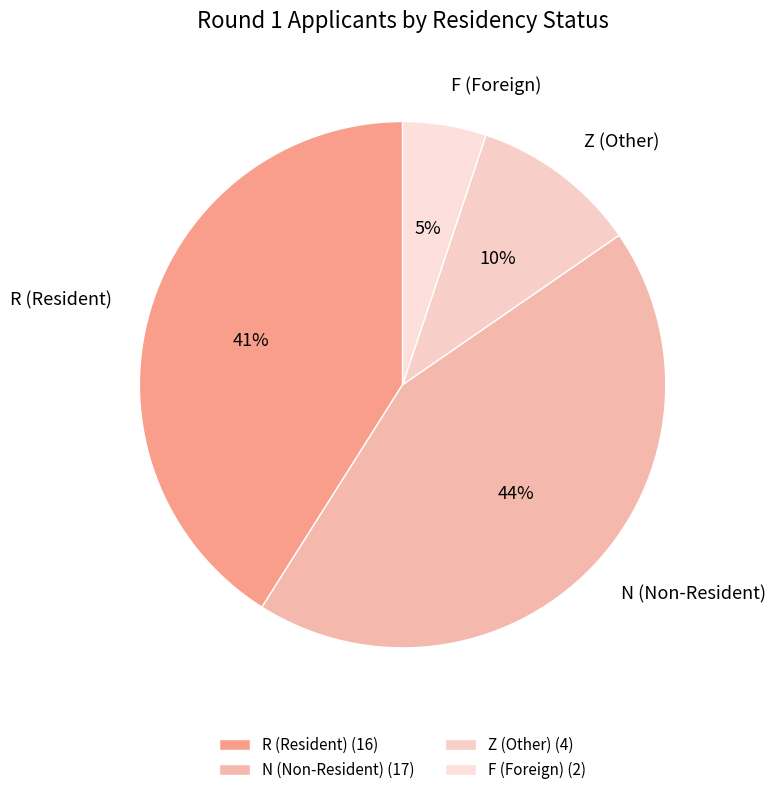

Is there any slice that represents more than half of the pie?

No